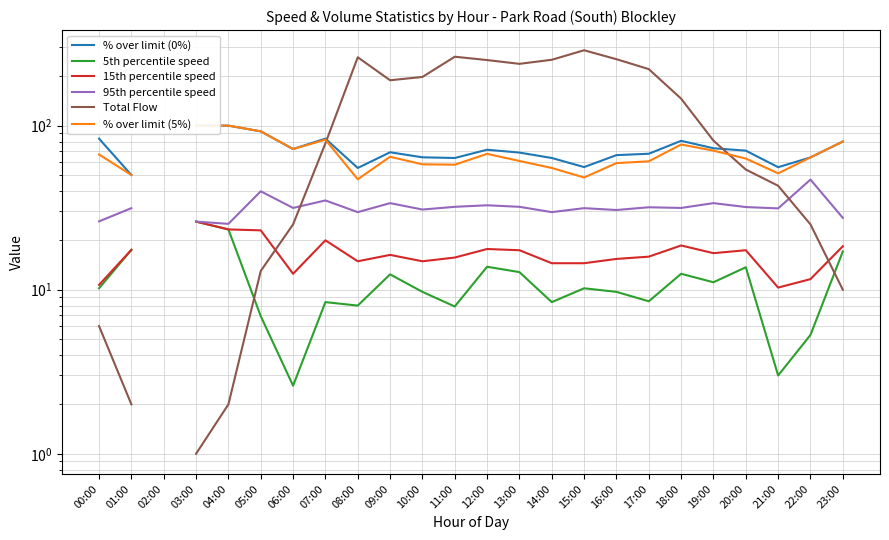

Between which two adjacent categories do 95th percentile speed and Total Flow first intersect?

06:00 and 07:00